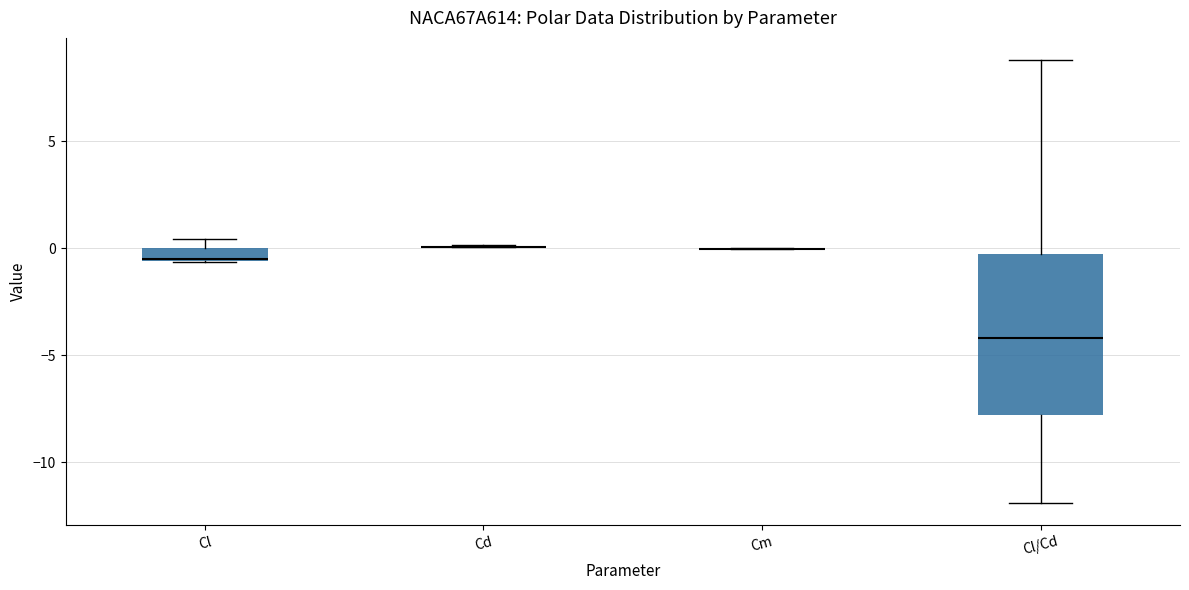

Comparing the boxes themselves (not the whiskers), which one is the tallest?

Cl/Cd